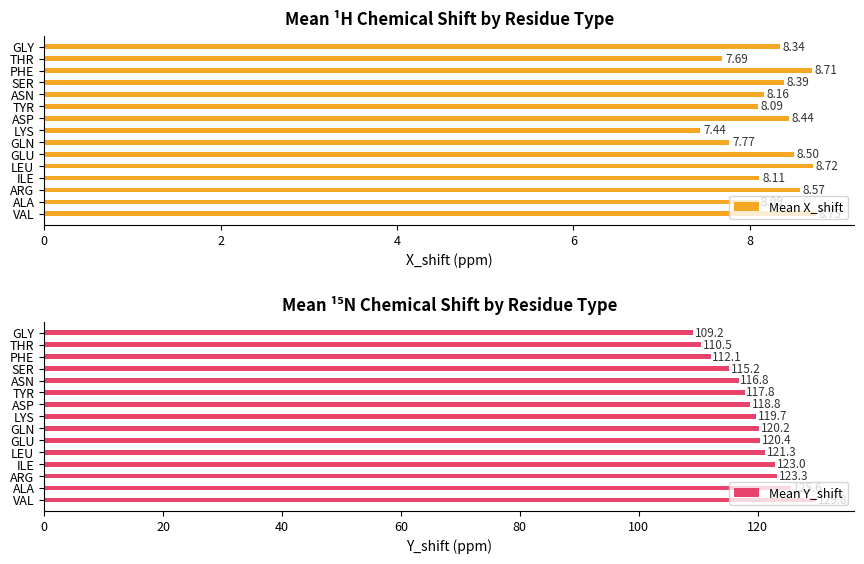

Which category has the highest value in the Mean X_shift series?

VAL